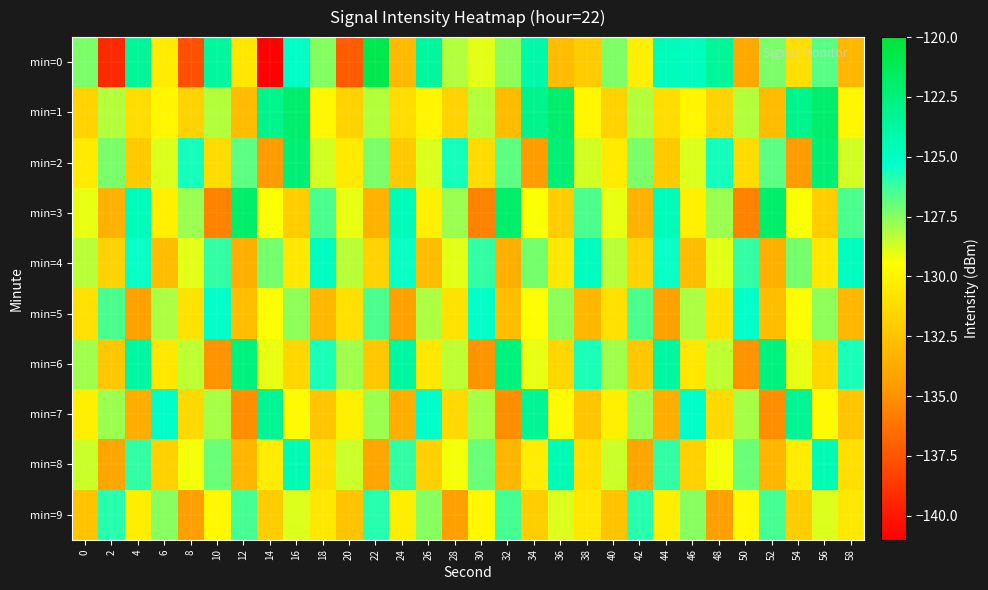

Reading left to right, transcribe all the data shown in this chart.

min=0: 0=-127.3	2=-139.3	4=-123.6	6=-130.4	8=-137.7	10=-123.7	12=-130.7	14=-140.9	16=-125.1	18=-127.4	20=-137.2	22=-120.9	24=-133.0	26=-123.8	28=-128.2	30=-129.0	32=-127.6	34=-124.1	36=-132.8	38=-132.0	40=-127.4	42=-130.2	44=-124.7	46=-124.8	48=-123.5	50=-133.9	52=-127.3	54=-131.1	56=-126.7	58=-133.1
min=1: 0=-131.7	2=-128.2	4=-131.2	6=-129.9	8=-131.7	10=-128.2	12=-132.9	14=-123.1	16=-121.9	18=-129.9	20=-131.7	22=-128.2	24=-131.2	26=-129.9	28=-131.7	30=-128.2	32=-132.9	34=-123.1	36=-121.9	38=-129.9	40=-131.7	42=-128.2	44=-131.2	46=-129.9	48=-131.7	50=-128.2	52=-132.9	54=-123.1	56=-121.9	58=-129.9
min=2: 0=-130.5	2=-127.3	4=-132.1	6=-128.9	8=-125.6	10=-131.2	12=-126.8	14=-134.5	16=-122.3	18=-128.7	20=-130.5	22=-127.3	24=-132.1	26=-128.9	28=-125.6	30=-131.2	32=-126.8	34=-134.5	36=-122.3	38=-128.7	40=-130.5	42=-127.3	44=-132.1	46=-128.9	48=-125.6	50=-131.2	52=-126.8	54=-134.5	56=-122.3	58=-128.7
min=3: 0=-129.1	2=-133.4	4=-124.7	6=-130.2	8=-127.8	10=-135.6	12=-121.9	14=-129.4	16=-132.0	18=-126.5	20=-129.1	22=-133.4	24=-124.7	26=-130.2	28=-127.8	30=-135.6	32=-121.9	34=-129.4	36=-132.0	38=-126.5	40=-129.1	42=-133.4	44=-124.7	46=-130.2	48=-127.8	50=-135.6	52=-121.9	54=-129.4	56=-132.0	58=-126.5
min=4: 0=-128.3	2=-131.7	4=-125.4	6=-132.8	8=-129.0	10=-126.1	12=-133.5	14=-127.2	16=-130.6	18=-124.8	20=-128.3	22=-131.7	24=-125.4	26=-132.8	28=-129.0	30=-126.1	32=-133.5	34=-127.2	36=-130.6	38=-124.8	40=-128.3	42=-131.7	44=-125.4	46=-132.8	48=-129.0	50=-126.1	52=-133.5	54=-127.2	56=-130.6	58=-124.8
min=5: 0=-131.0	2=-126.5	4=-134.2	6=-128.1	8=-130.9	10=-125.3	12=-132.7	14=-129.5	16=-127.6	18=-133.1	20=-131.0	22=-126.5	24=-134.2	26=-128.1	28=-130.9	30=-125.3	32=-132.7	34=-129.5	36=-127.6	38=-133.1	40=-131.0	42=-126.5	44=-134.2	46=-128.1	48=-130.9	50=-125.3	52=-132.7	54=-129.5	56=-127.6	58=-133.1
min=6: 0=-127.9	2=-132.3	4=-123.8	6=-130.7	8=-128.4	10=-134.9	12=-122.6	14=-129.1	16=-131.5	18=-125.7	20=-127.9	22=-132.3	24=-123.8	26=-130.7	28=-128.4	30=-134.9	32=-122.6	34=-129.1	36=-131.5	38=-125.7	40=-127.9	42=-132.3	44=-123.8	46=-130.7	48=-128.4	50=-134.9	52=-122.6	54=-129.1	56=-131.5	58=-125.7
min=7: 0=-130.2	2=-127.8	4=-133.6	6=-125.2	8=-131.4	10=-128.0	12=-135.1	14=-123.4	16=-129.7	18=-132.4	20=-130.2	22=-127.8	24=-133.6	26=-125.2	28=-131.4	30=-128.0	32=-135.1	34=-123.4	36=-129.7	38=-132.4	40=-130.2	42=-127.8	44=-133.6	46=-125.2	48=-131.4	50=-128.0	52=-135.1	54=-123.4	56=-129.7	58=-132.4
min=8: 0=-128.6	2=-134.0	4=-126.1	6=-131.8	8=-129.3	10=-127.0	12=-133.2	14=-130.4	16=-124.5	18=-131.1	20=-128.6	22=-134.0	24=-126.1	26=-131.8	28=-129.3	30=-127.0	32=-133.2	34=-130.4	36=-124.5	38=-131.1	40=-128.6	42=-134.0	44=-126.1	46=-131.8	48=-129.3	50=-127.0	52=-133.2	54=-130.4	56=-124.5	58=-131.1
min=9: 0=-132.5	2=-125.9	4=-130.3	6=-127.5	8=-134.3	10=-129.8	12=-126.4	14=-132.0	16=-128.9	18=-130.6	20=-132.5	22=-125.9	24=-130.3	26=-127.5	28=-134.3	30=-129.8	32=-126.4	34=-132.0	36=-128.9	38=-130.6	40=-132.5	42=-125.9	44=-130.3	46=-127.5	48=-134.3	50=-129.8	52=-126.4	54=-132.0	56=-128.9	58=-130.6